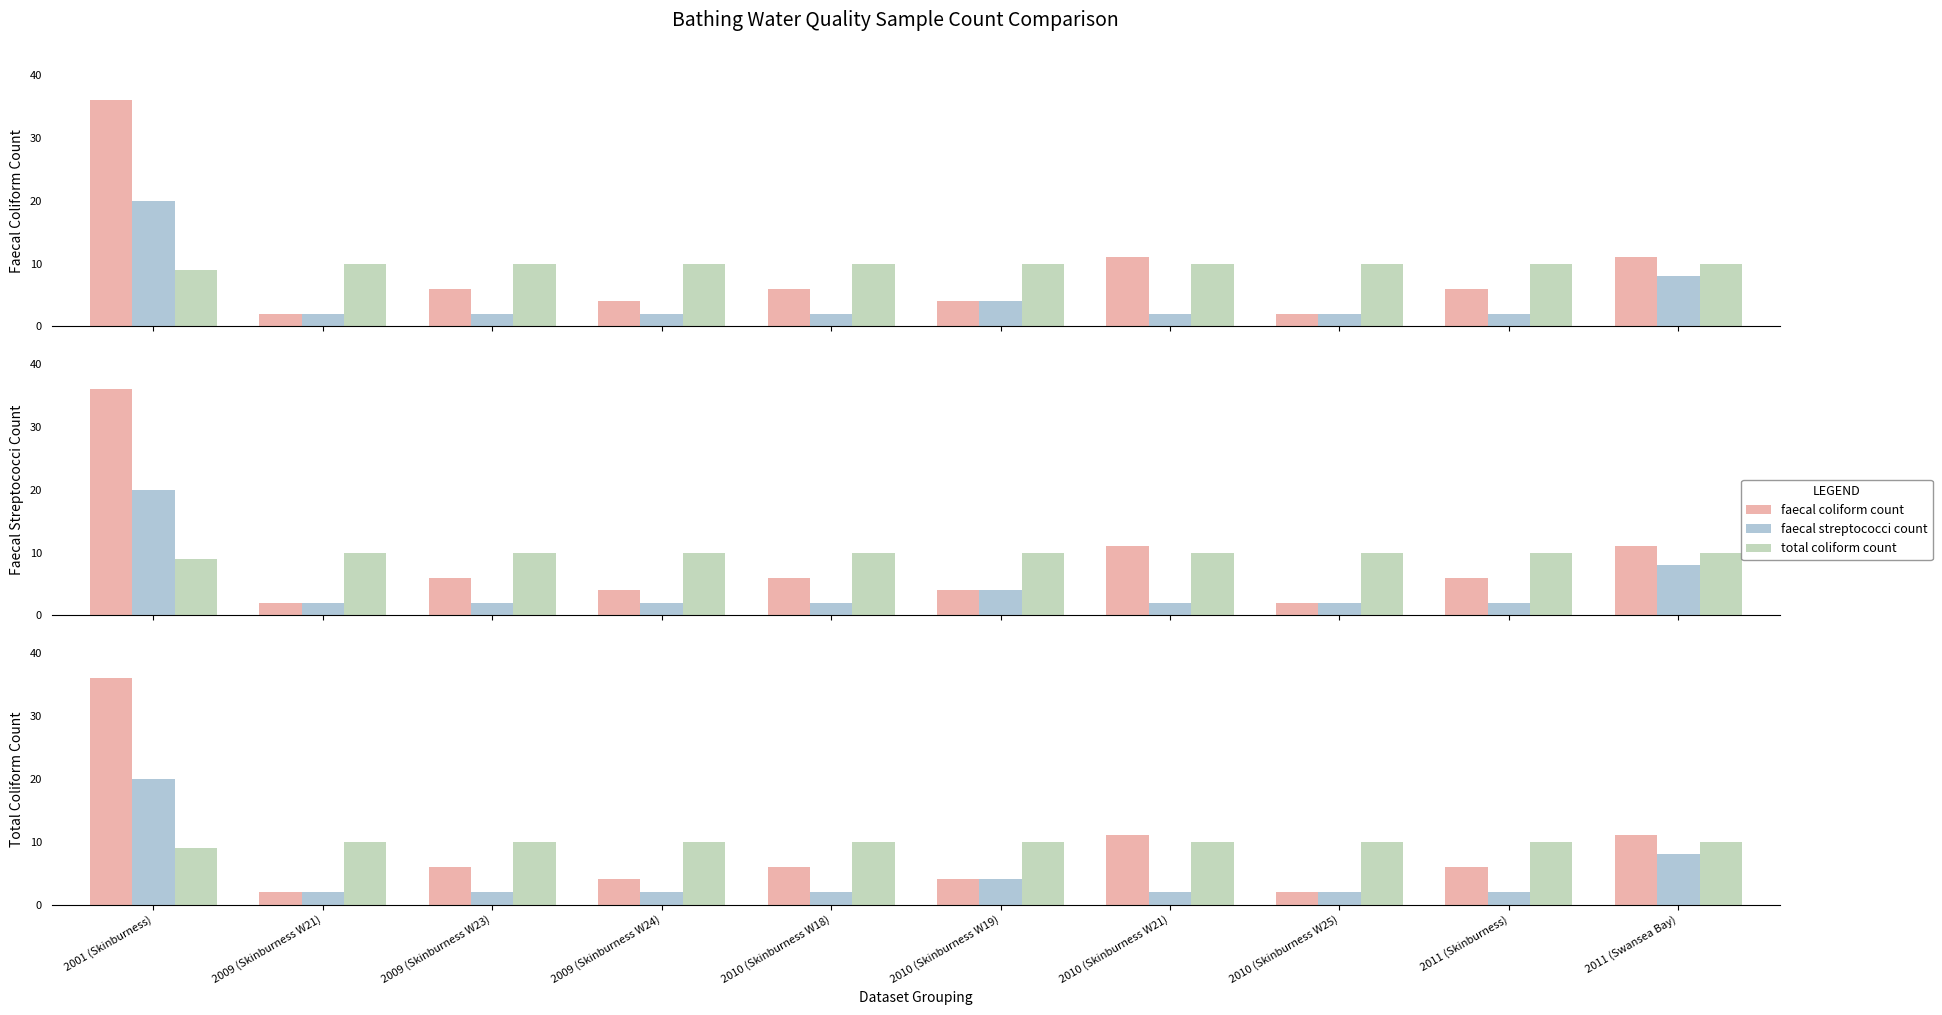

What are all the series names shown in the legend?

faecal coliform count, faecal streptococci count, total coliform count